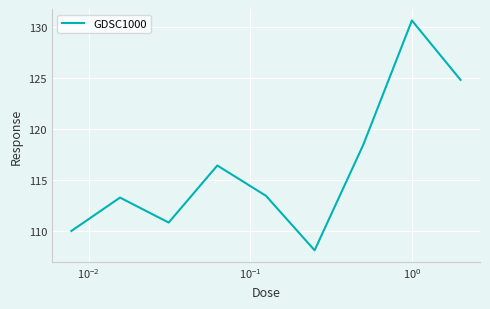

What is the difference between the maximum and minimum values?

22.5